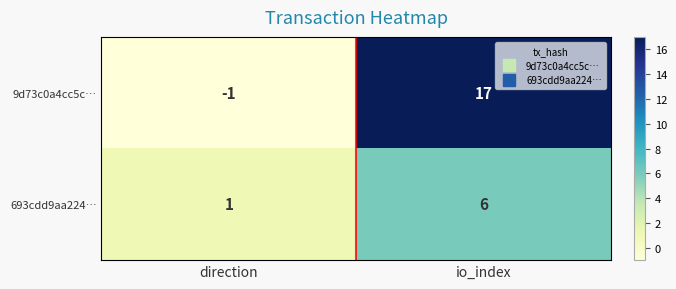

Reading left to right, what are all the values shown in this chart?

9d73c0a4cc5c…: direction=-1	io_index=17
693cdd9aa224…: direction=1	io_index=6